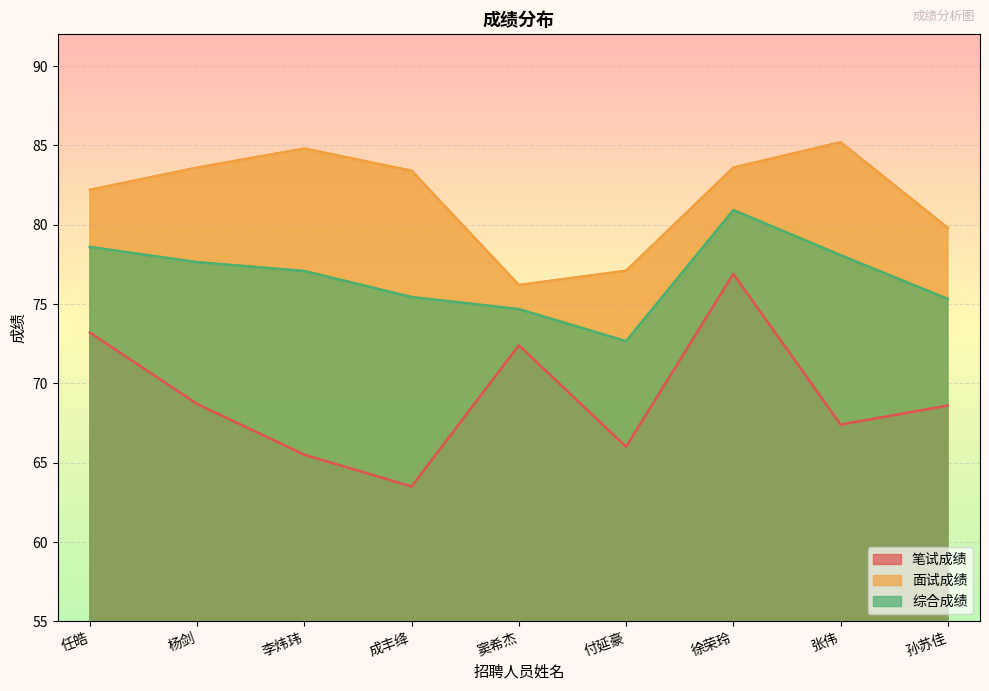

Reading right to left, what are all the values shown in this chart?

笔试成绩: 孙苏佳=68.6	张伟=67.4	徐荣玲=76.9	付延豪=66.0	窦希杰=72.4	成丰绛=63.5	李炜玮=65.5	杨剑=68.7	任皓=73.2
面试成绩: 孙苏佳=79.8	张伟=85.2	徐荣玲=83.6	付延豪=77.1	窦希杰=76.2	成丰绛=83.4	李炜玮=84.8	杨剑=83.6	任皓=82.2
综合成绩: 孙苏佳=75.3	张伟=78.1	徐荣玲=80.9	付延豪=72.7	窦希杰=74.7	成丰绛=75.4	李炜玮=77.1	杨剑=77.6	任皓=78.6